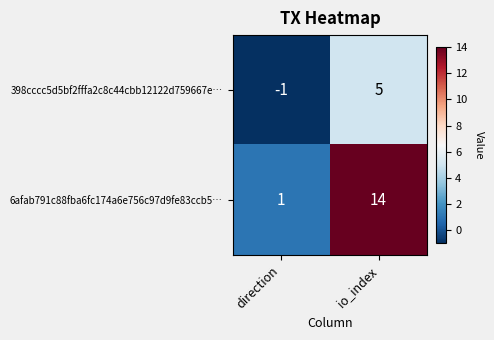

Between direction and io_index, which series saw the biggest shift?

6afab791c88fba6fc174a6e756c97d9fe83ccb5…